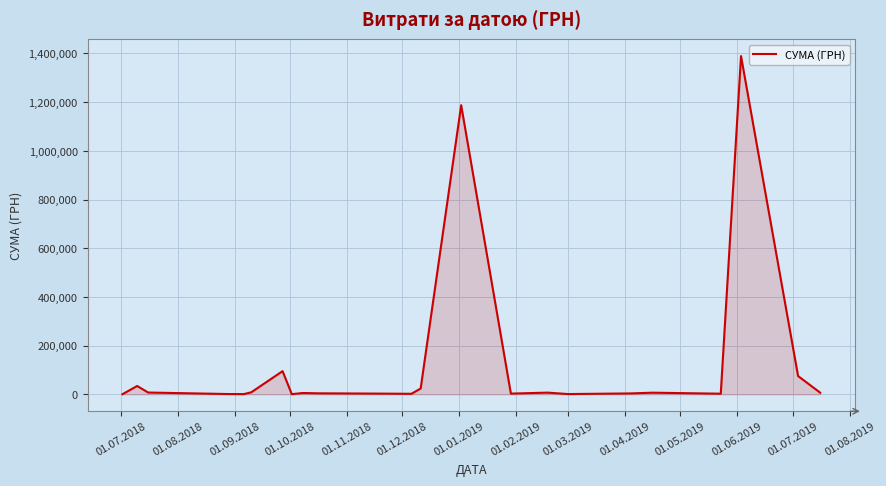

What is the maximum value shown in the chart?

1389123.1